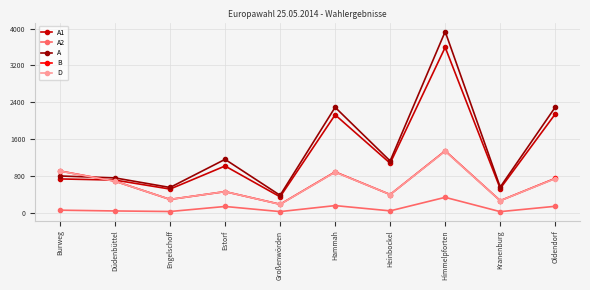

What is the average value of the A series?

1389